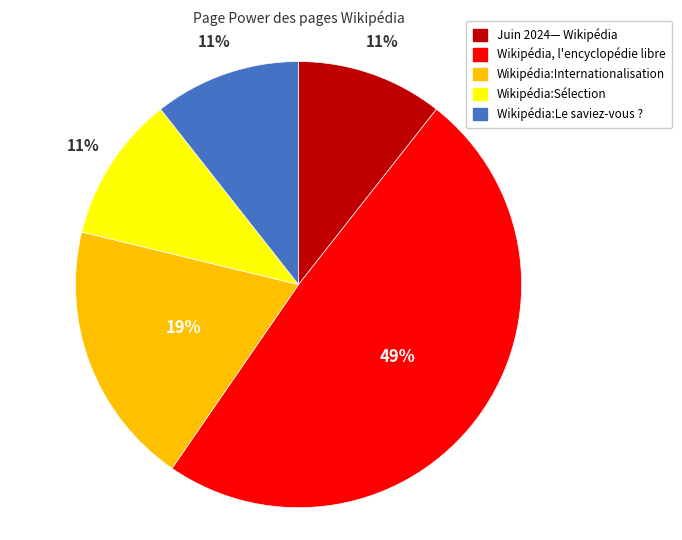

Count the number of slices in the pie.

5